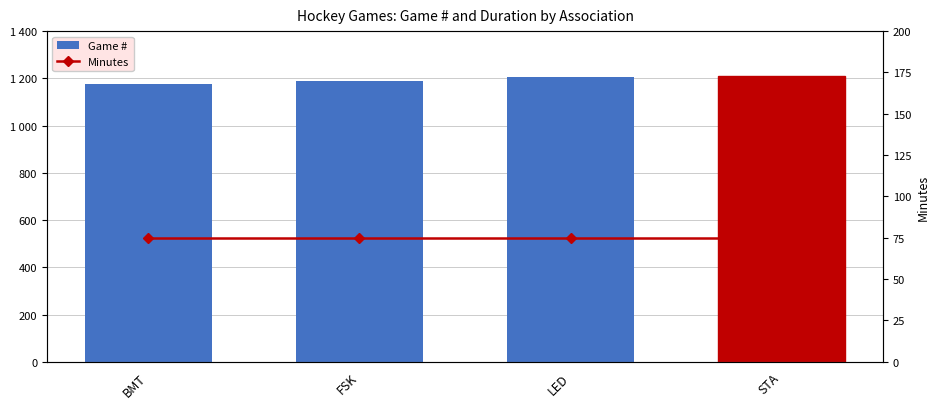

At how many categories does at least one series exceed 461?

4